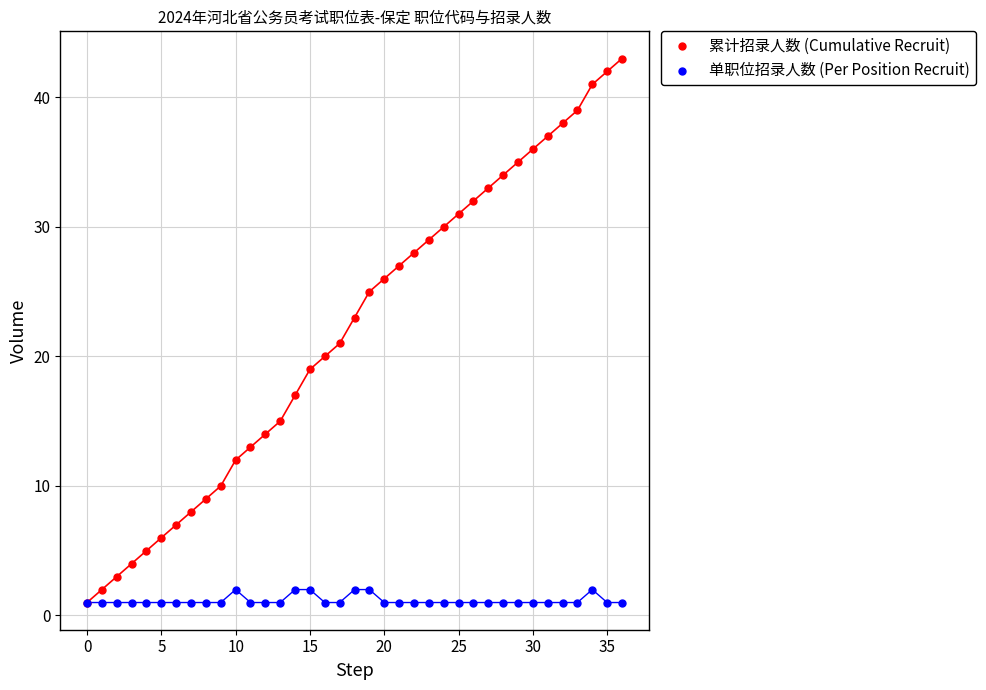

What are all the series names shown in the legend?

累计招录人数 (Cumulative Recruit), 单职位招录人数 (Per Position Recruit)